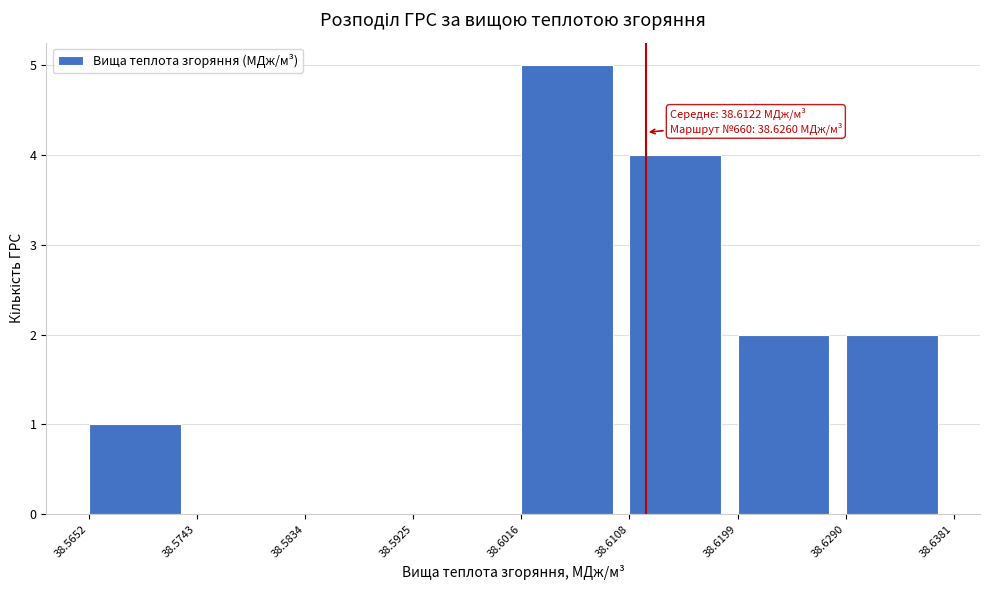

Over which range of the x-axis is the bar tallest?

38.6016 to 38.6108